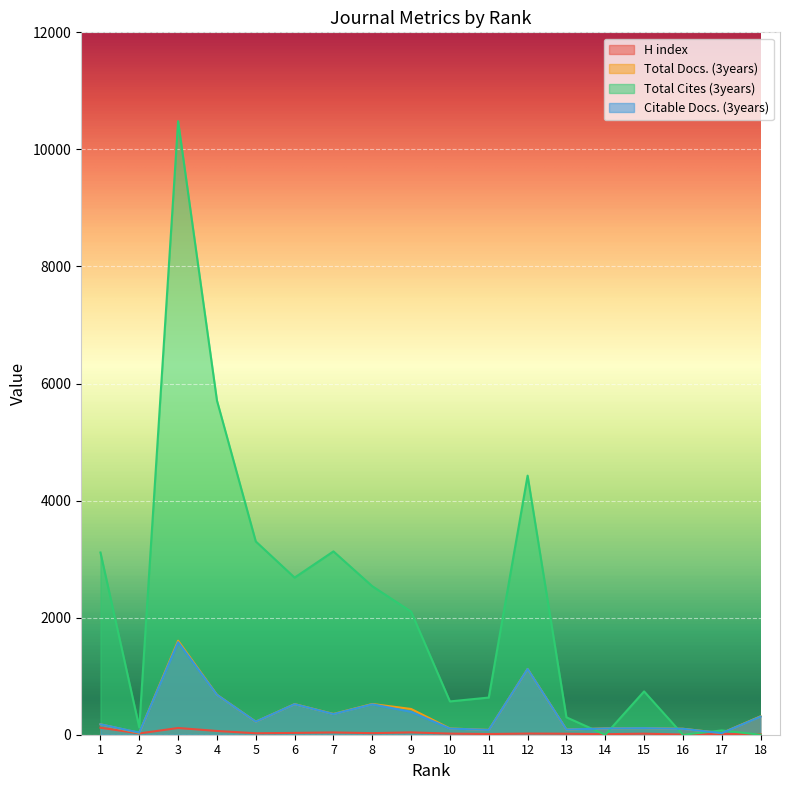

Rank the categories by Citable Docs. (3years) value from lowest to highest.

17, 2, 11, 13, 16, 10, 14, 15, 1, 5, 18, 7, 9, 8, 6, 4, 12, 3